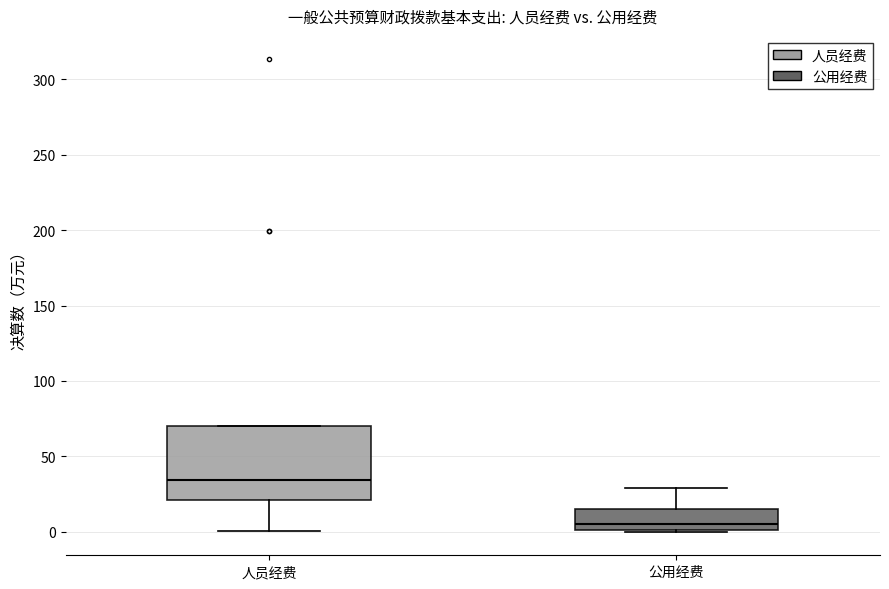

Reading left to right, read every box against the y-axis: the position of its median line, the range the box covers, and the ends of its whiskers. The values are not printed on the chart, so give them approximately, as read against the axis.

人员经费: median 35, box 20 to 70, whiskers 0 to 70
公用经费: median 5, box 0 to 15, whiskers 0 to 30